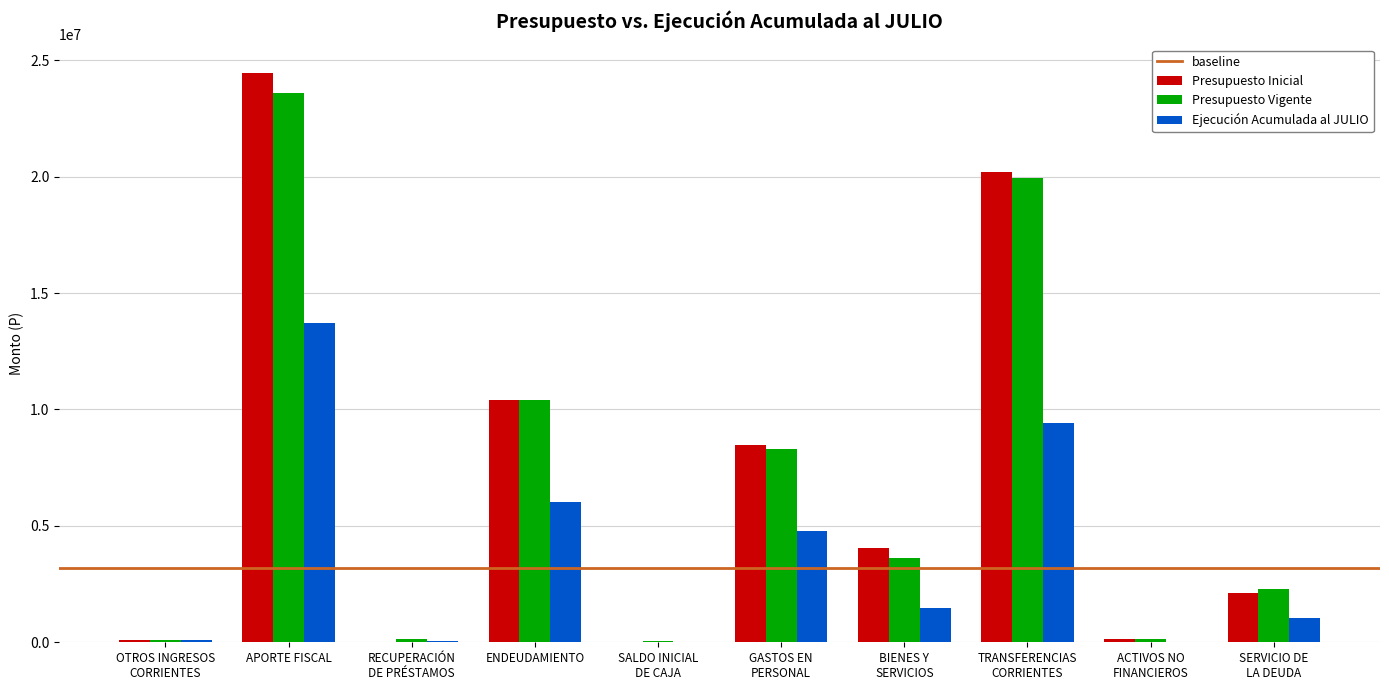

Which series has the largest range (max minus min)?

Presupuesto Inicial